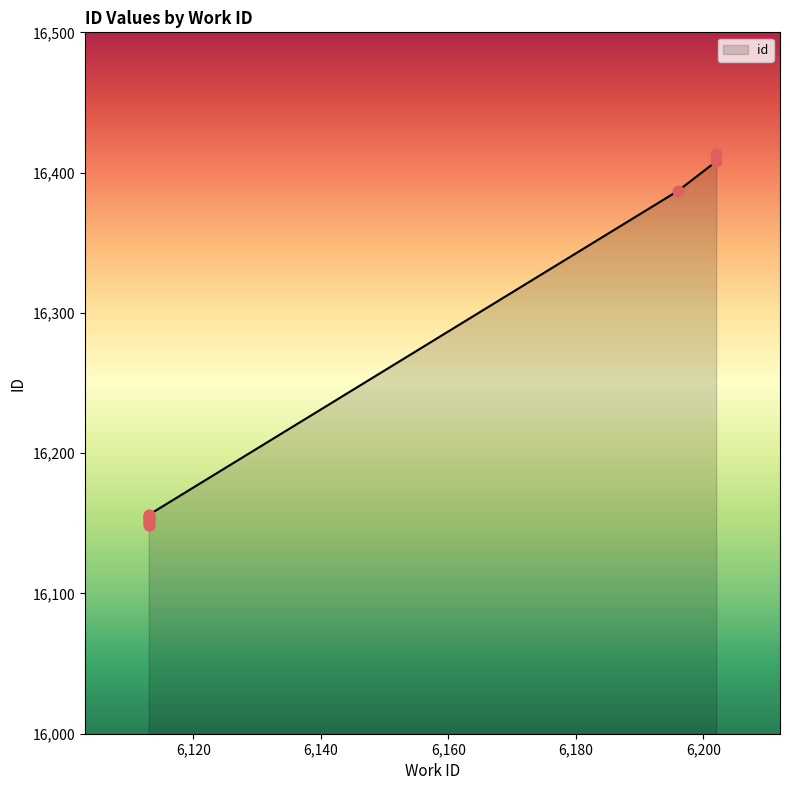

What is the change in value from 6113 to 6113?

+4